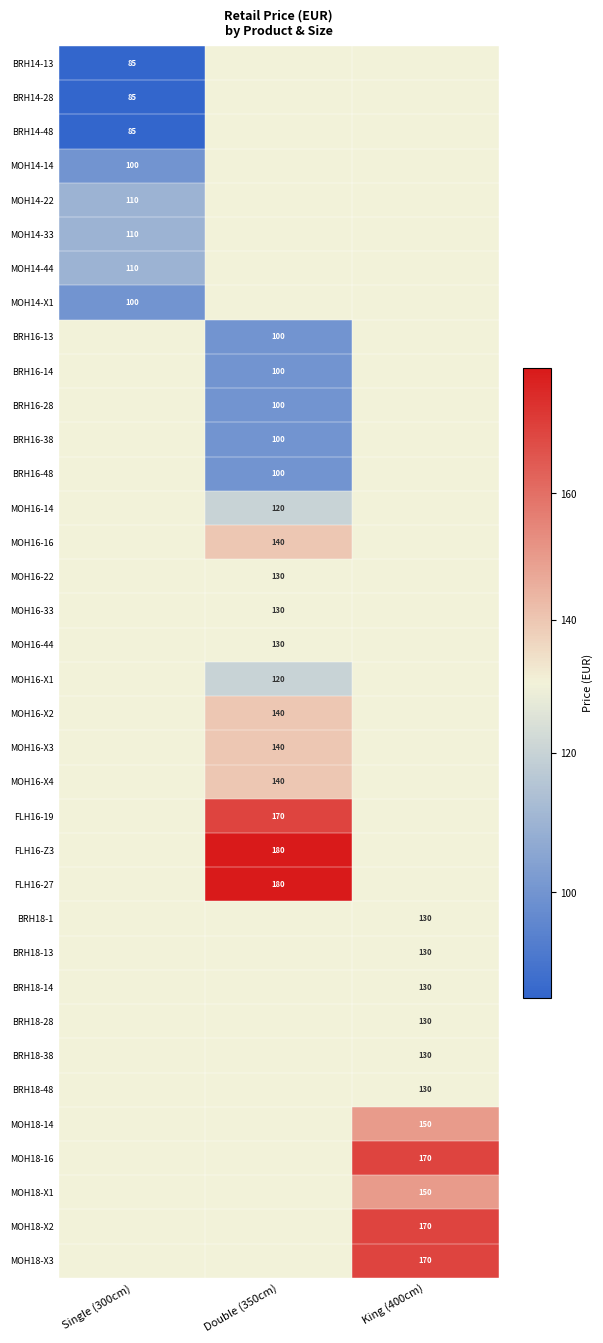

Which has a higher value, 2 or 34?

34